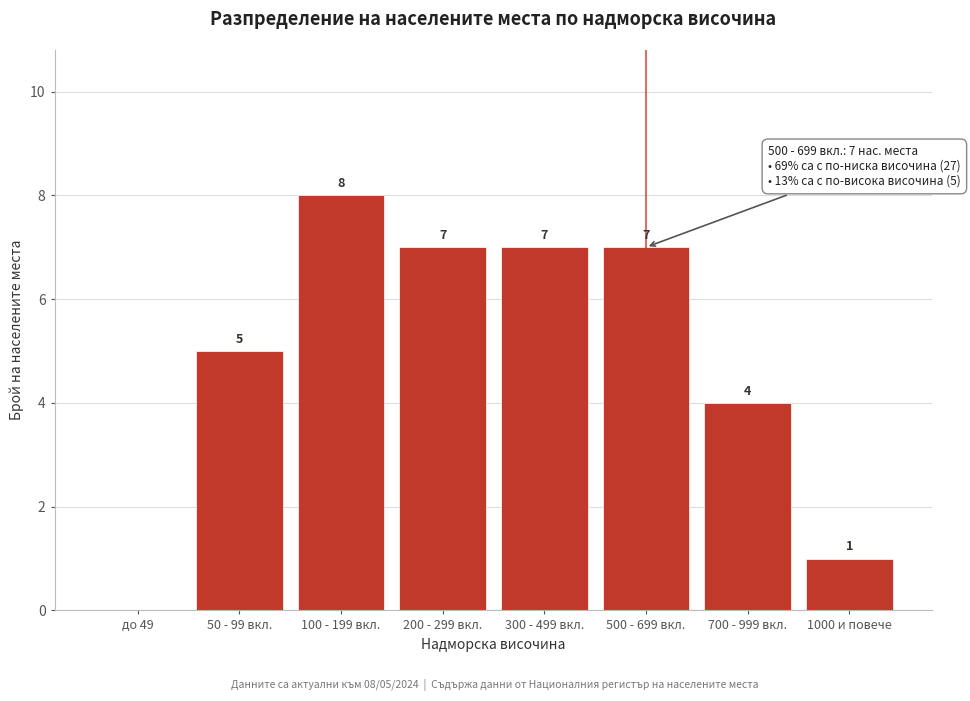

Reading left to right, list all the values displayed in this chart.

до 49=0	50 - 99 вкл.=5	100 - 199 вкл.=8	200 - 299 вкл.=7	300 - 499 вкл.=7	500 - 699 вкл.=7	700 - 999 вкл.=4	1000 и повече=1